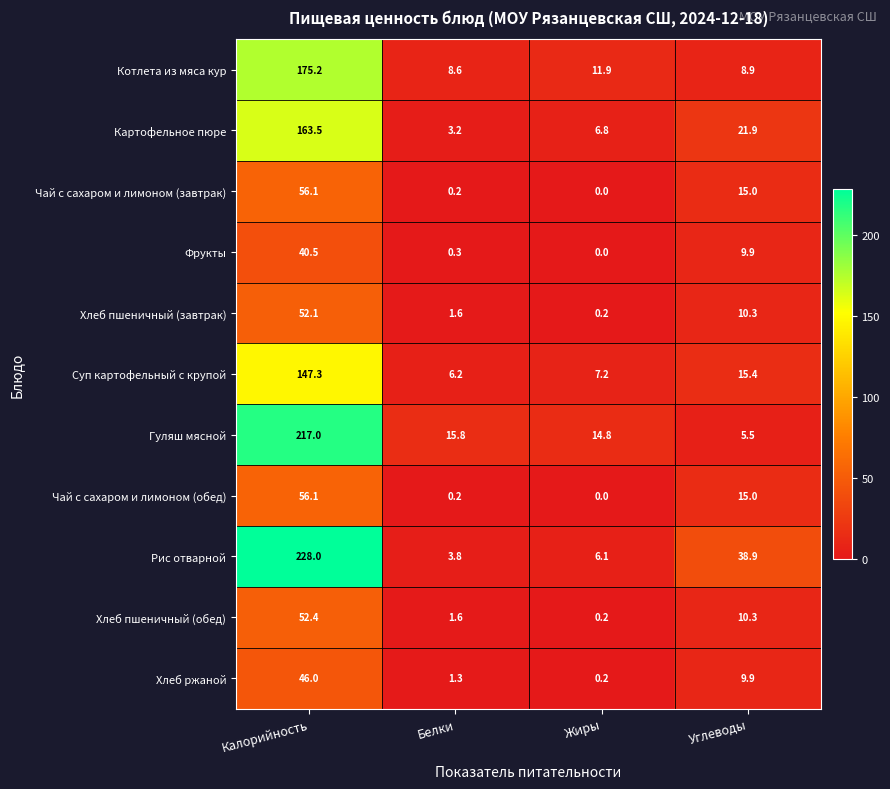

What is the total value across all series at Белки?

42.8